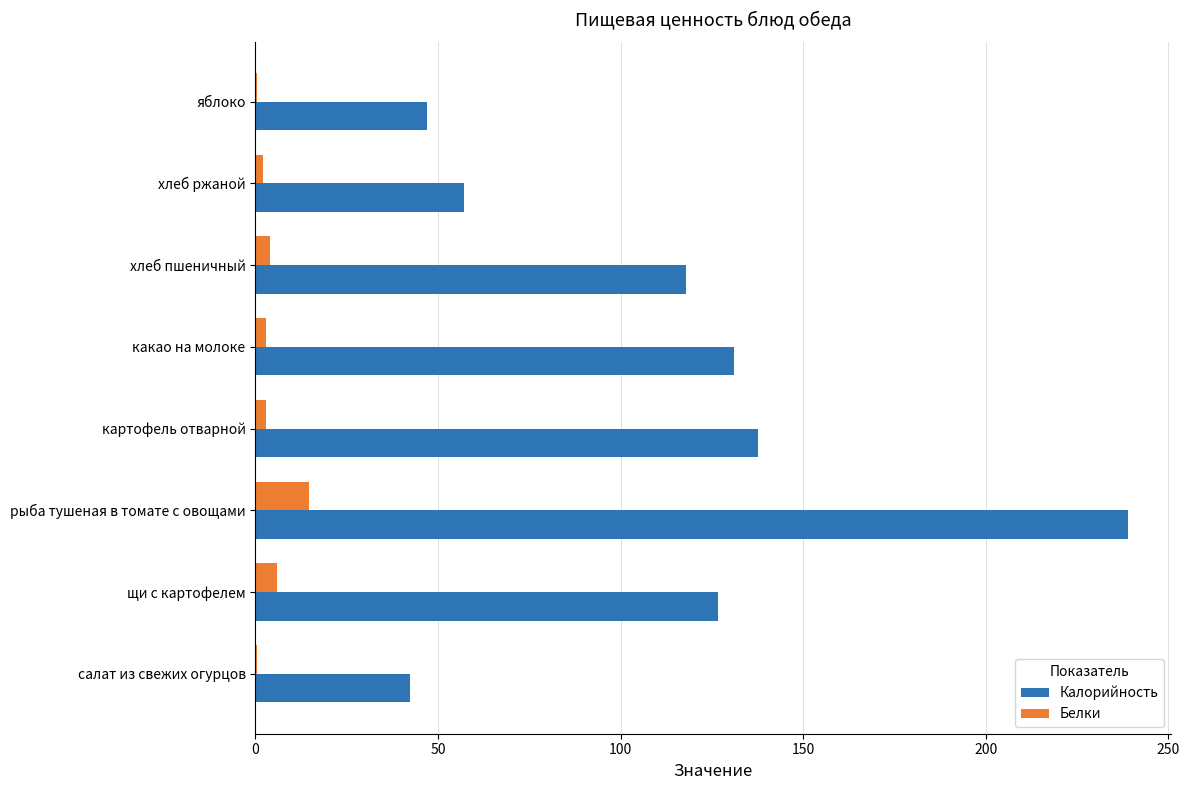

The Калорийность series shows 91.1 at хлеб ржаной. True or false?

False